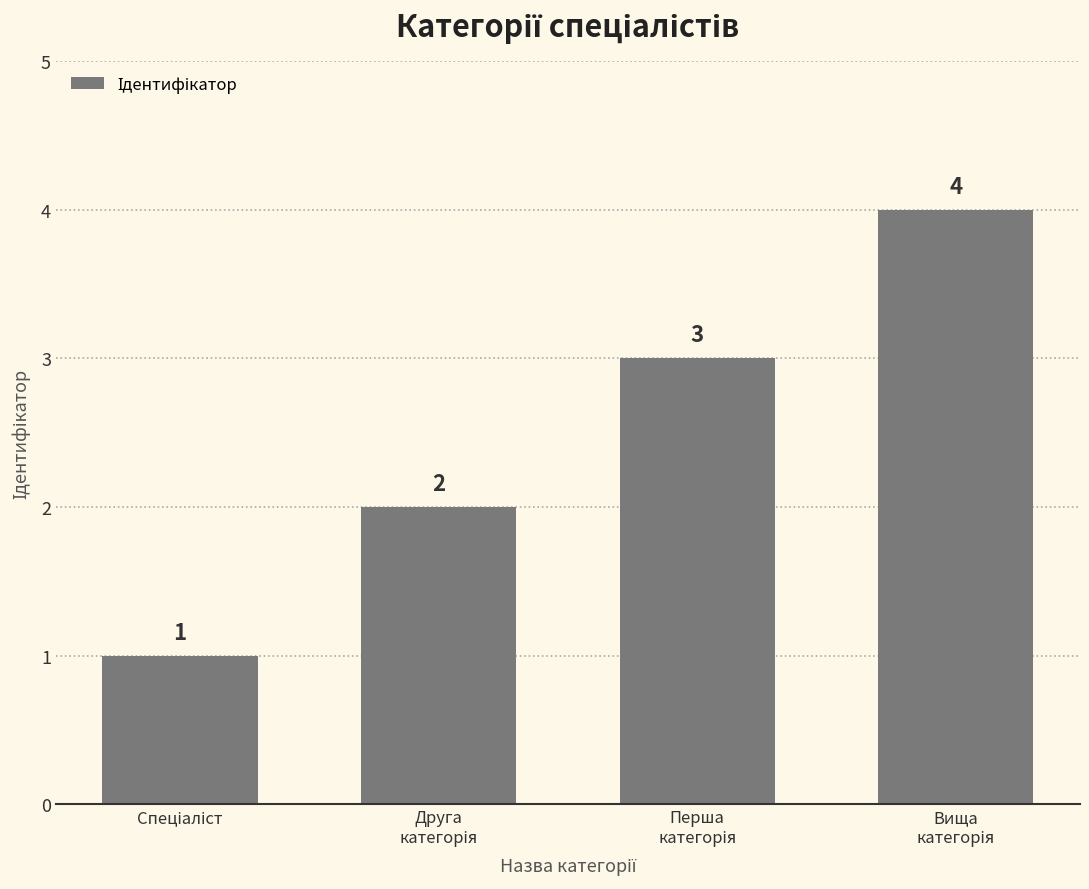

How many values are between 2 and 4?

3